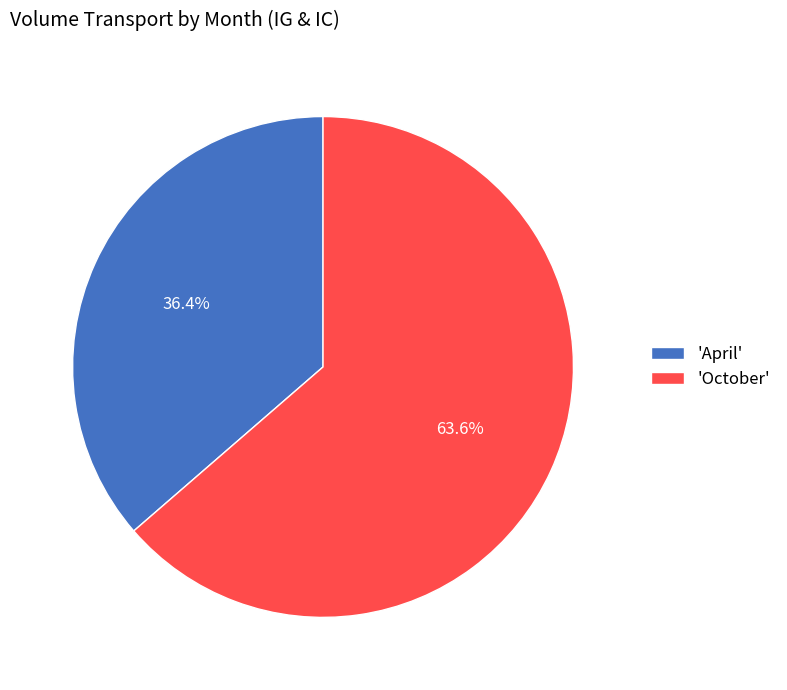

Which category has the biggest portion of the pie?

'October'